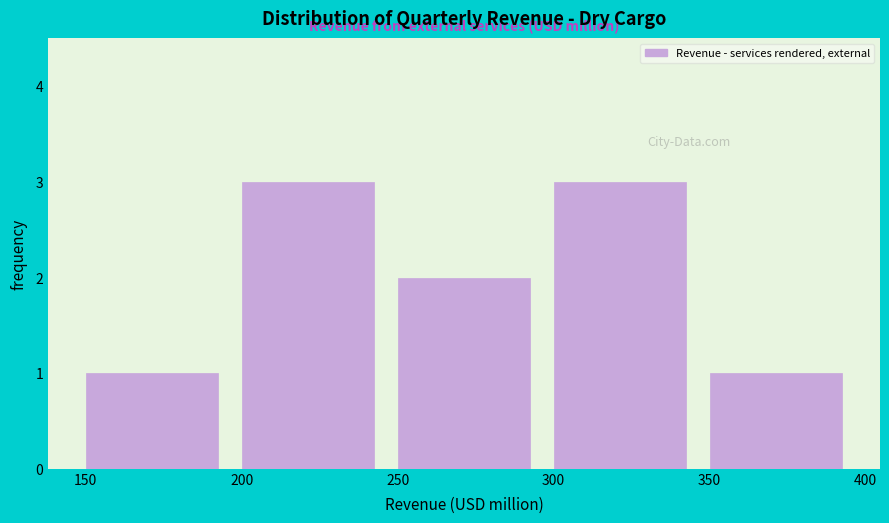

Reading left to right, list every bar in this chart as the range it spans on the x-axis followed by its height. The values are not printed on the chart, so give them approximately, as read against the axis.

150 to 200: 1
200 to 250: 3
250 to 300: 2
300 to 350: 3
350 to 400: 1